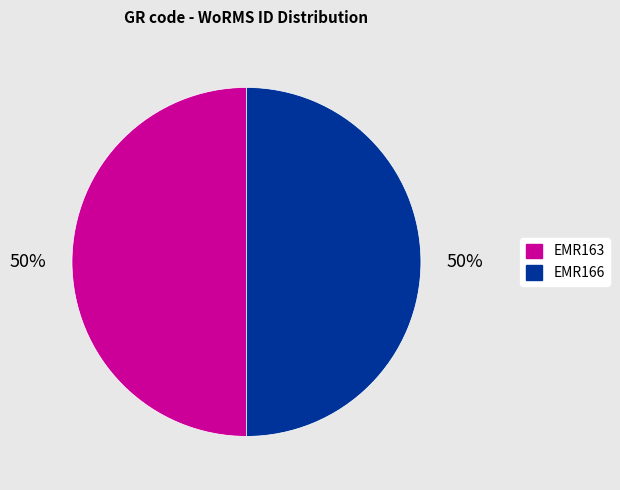

Approximately how many times larger is the value at EMR163 compared to EMR166?

1.0